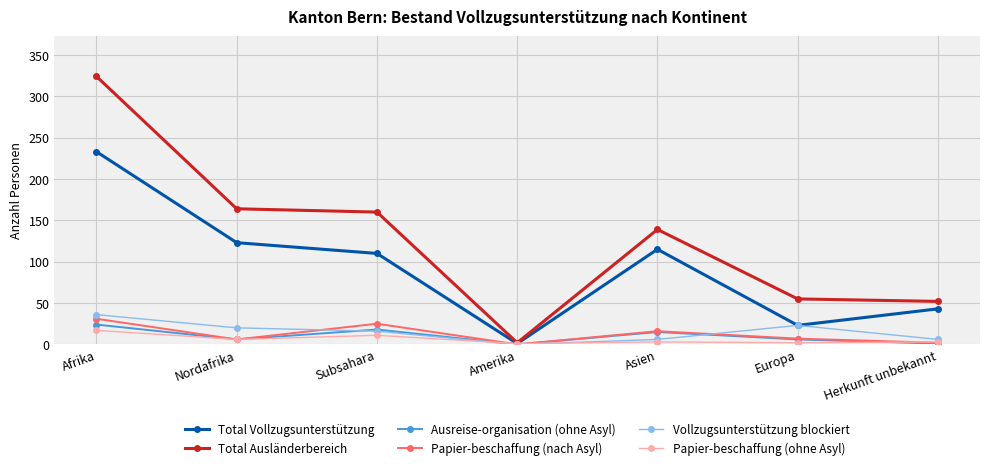

At which label does Ausreise-organisation (ohne Asyl) reach its peak?

Afrika